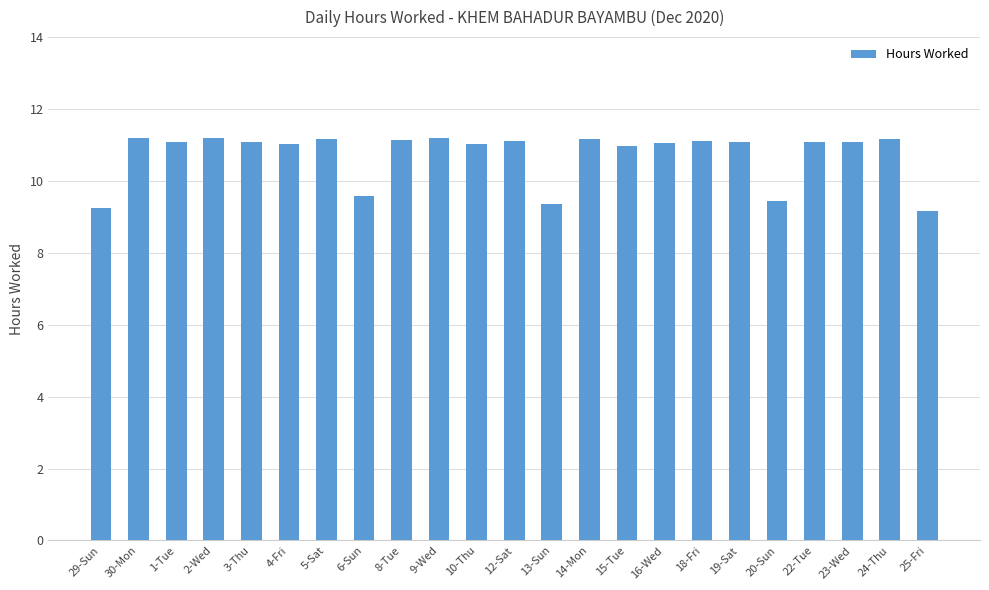

What is the label of the 23rd bar from the right?

29-Sun